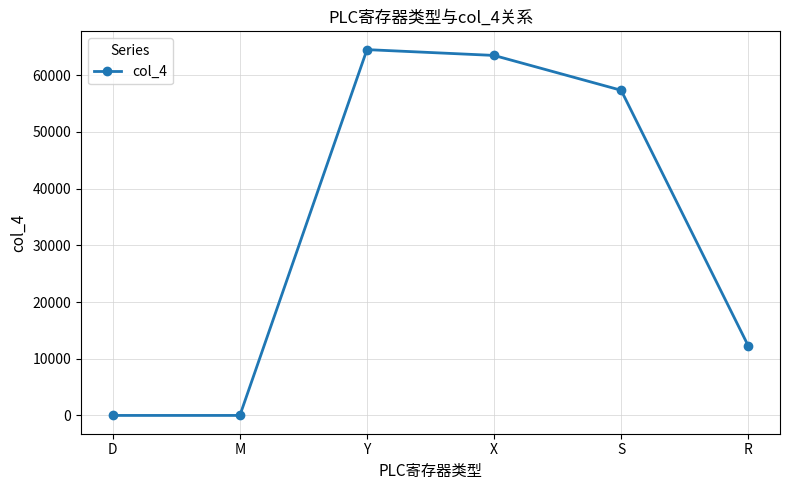

The value at M is 0. True or false?

True